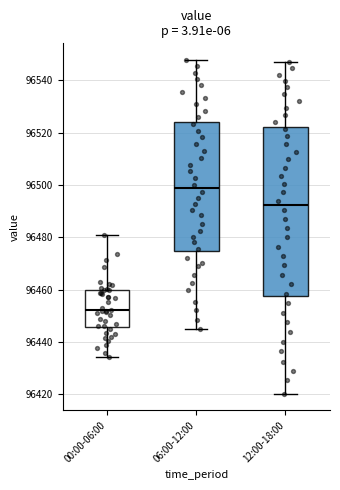

Reading left to right, transcribe this box plot: for each box, give where its median line is, the range the box spans, and where its two whiskers end, as read against the y-axis. The values are not printed on the chart, so give them approximately, as read against the axis.

00:00-06:00: median 96452, box 96446 to 96460, whiskers 96434 to 96480
06:00-12:00: median 96498, box 96474 to 96524, whiskers 96446 to 96548
12:00-18:00: median 96492, box 96458 to 96522, whiskers 96420 to 96546